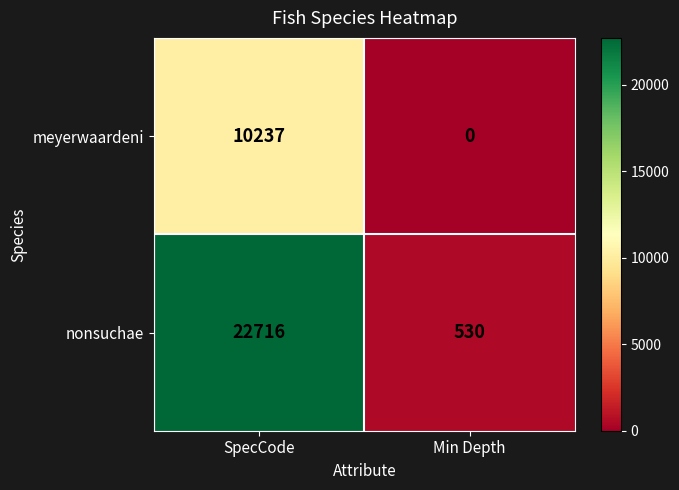

What is the sum of the nonsuchae values at Min Depth and SpecCode?

23246